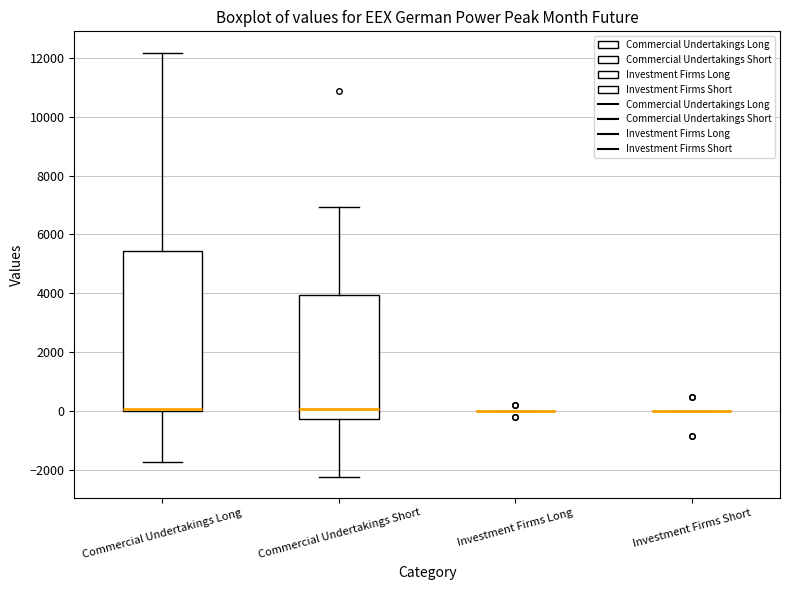

Which box is the tallest, from its lower edge to its upper edge?

Commercial Undertakings Long